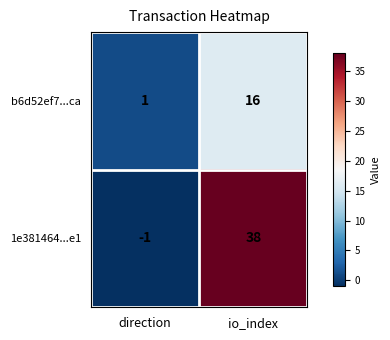

What is the maximum value for 1e381464...e1?

38